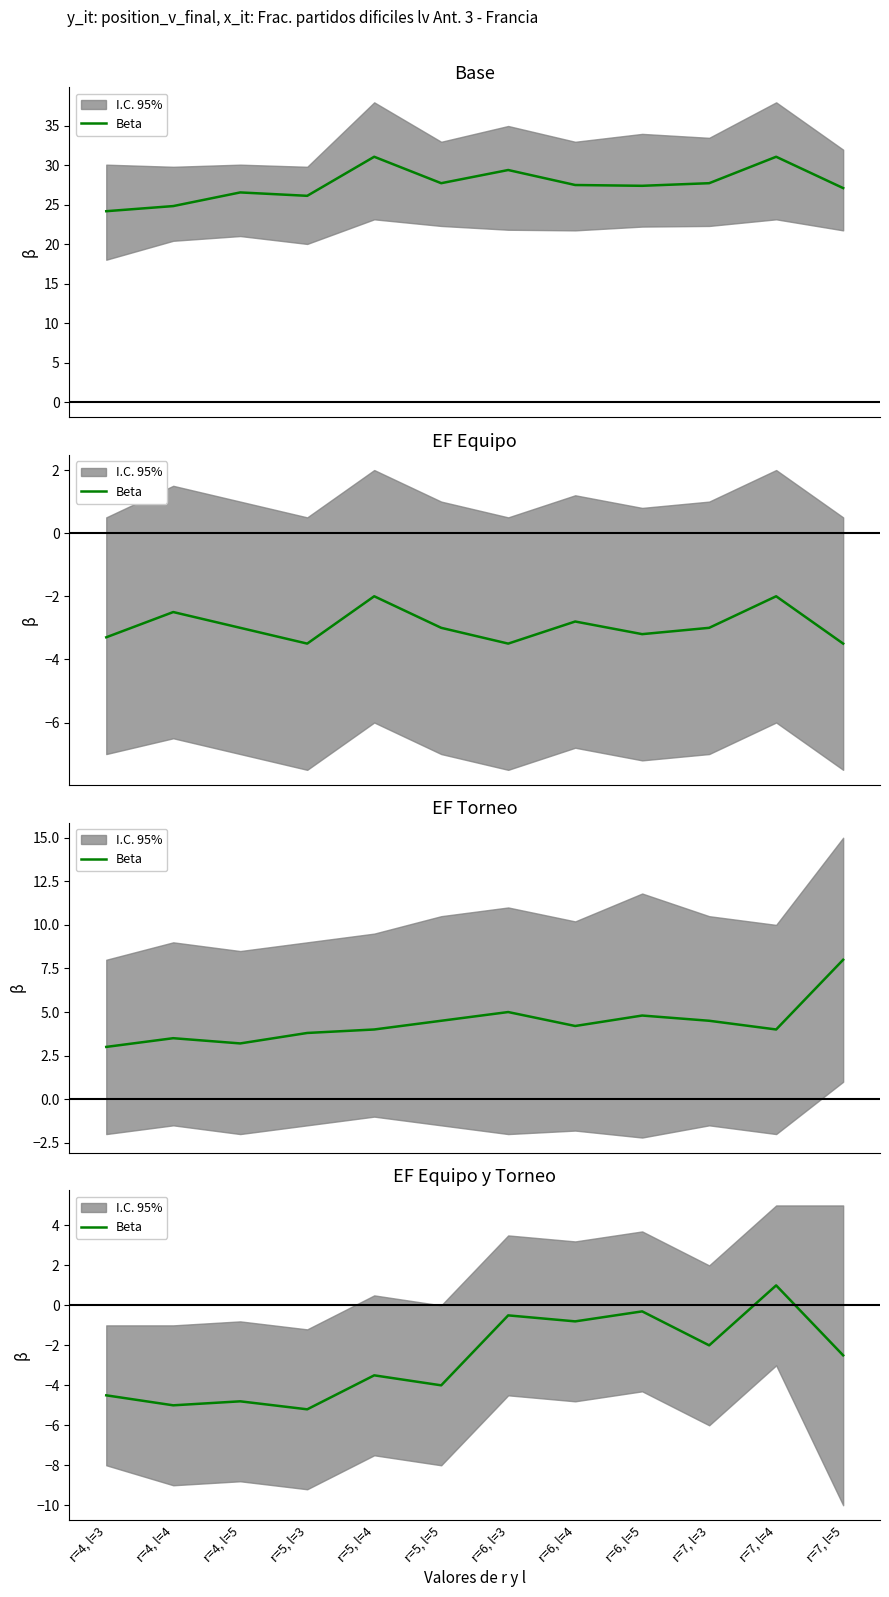

What is the change in value from r=6, l=3 to r=7, l=3?

-1.5